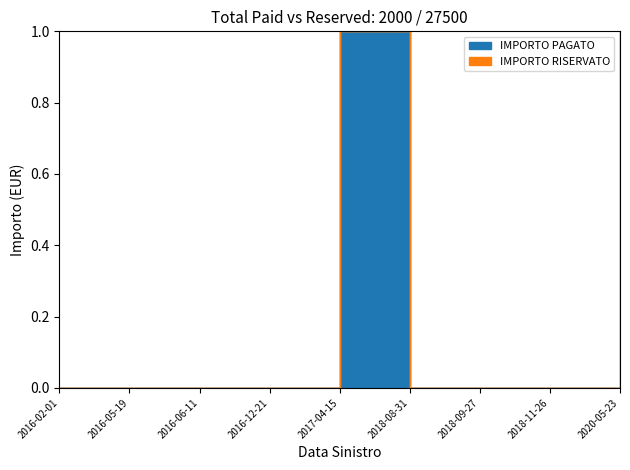

Count the number of categories in the chart.

9